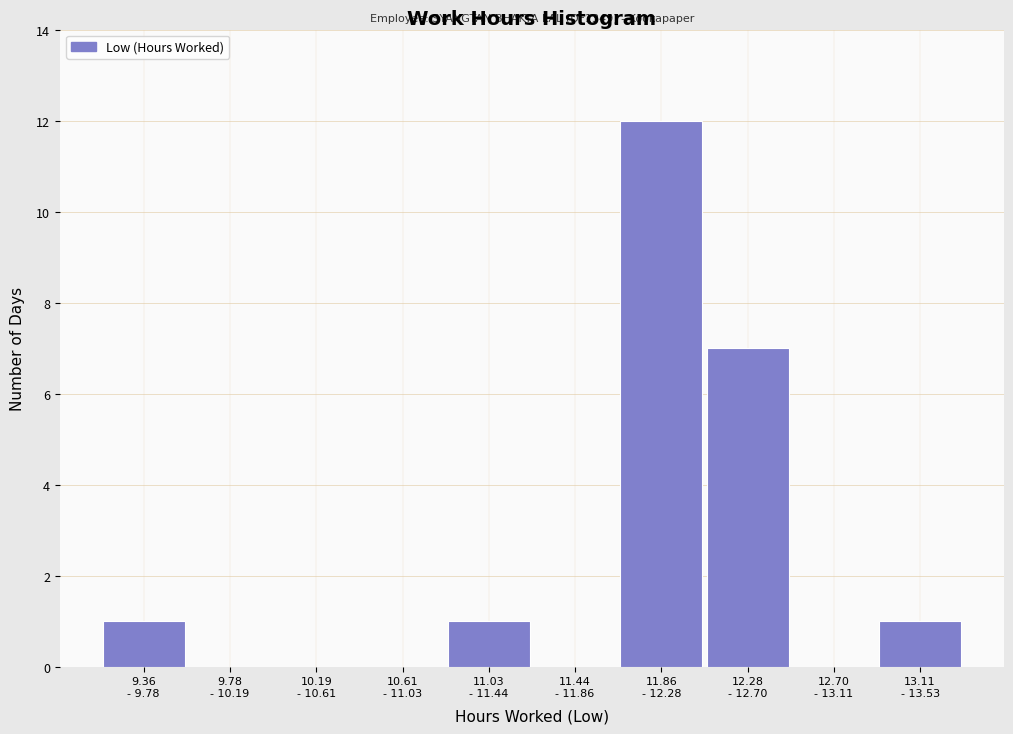

What is the sum of all values?

22